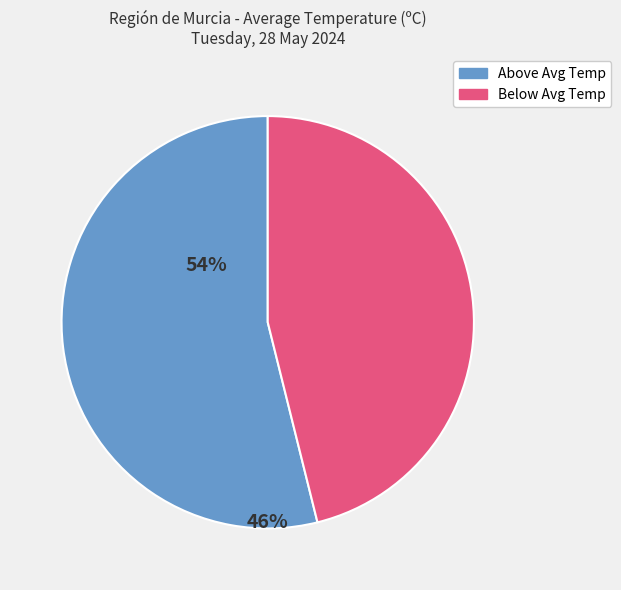

Is there any slice that represents more than half of the pie?

Yes